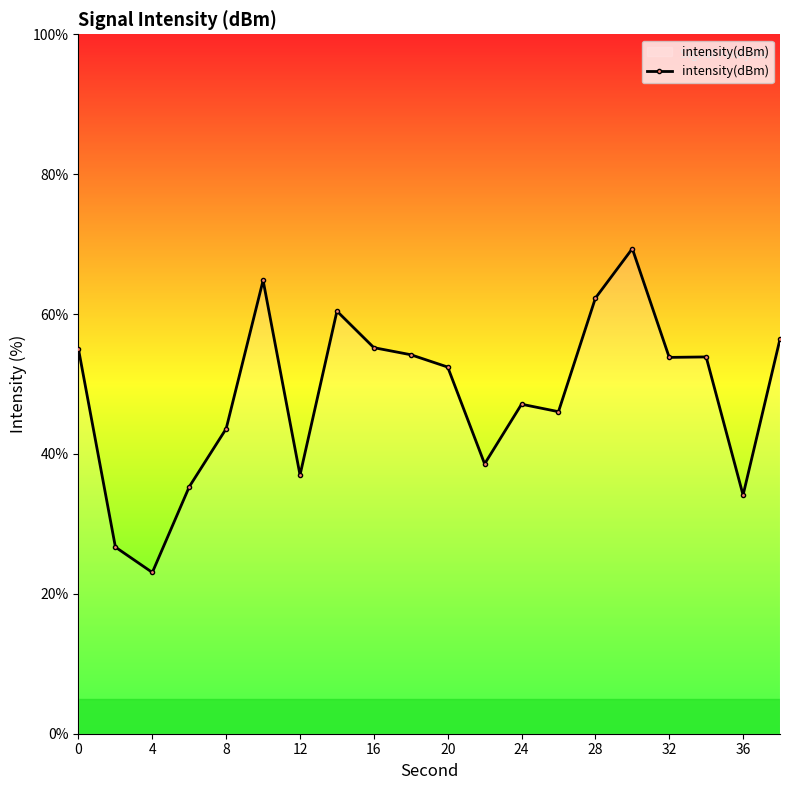

What is the smallest value displayed?

23.1